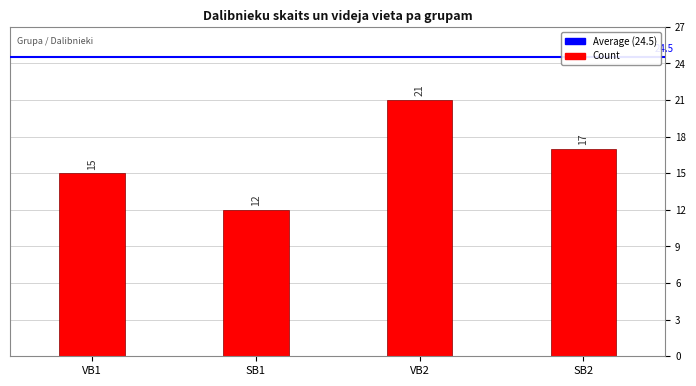

List the labels in order of value, smallest first.

SB1, VB1, SB2, VB2